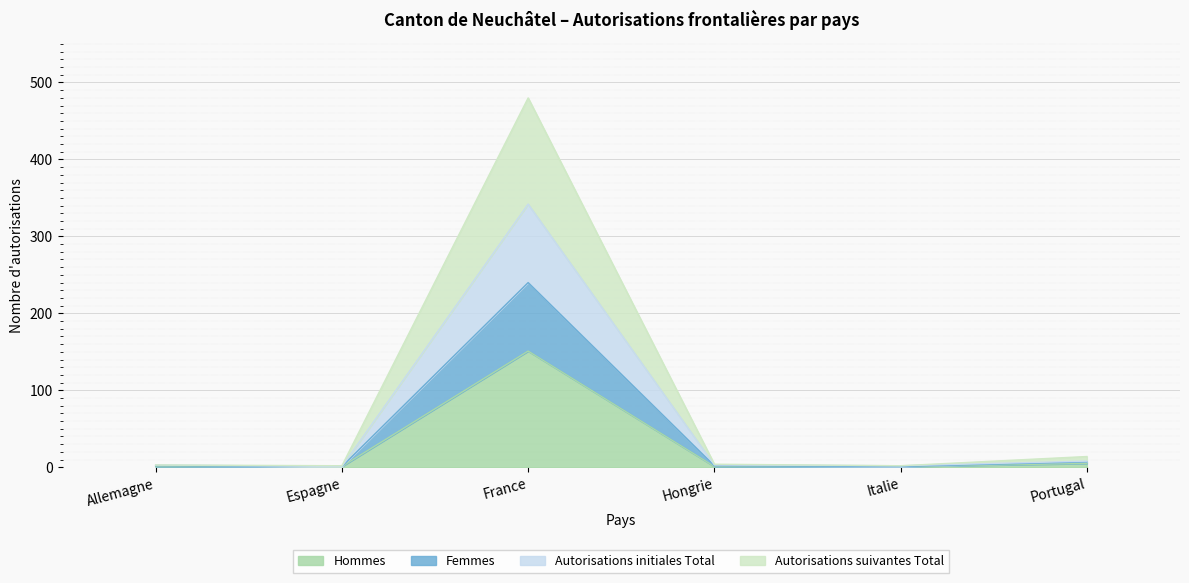

True or false: Autorisations initiales Total and Femmes cross at least once.

False